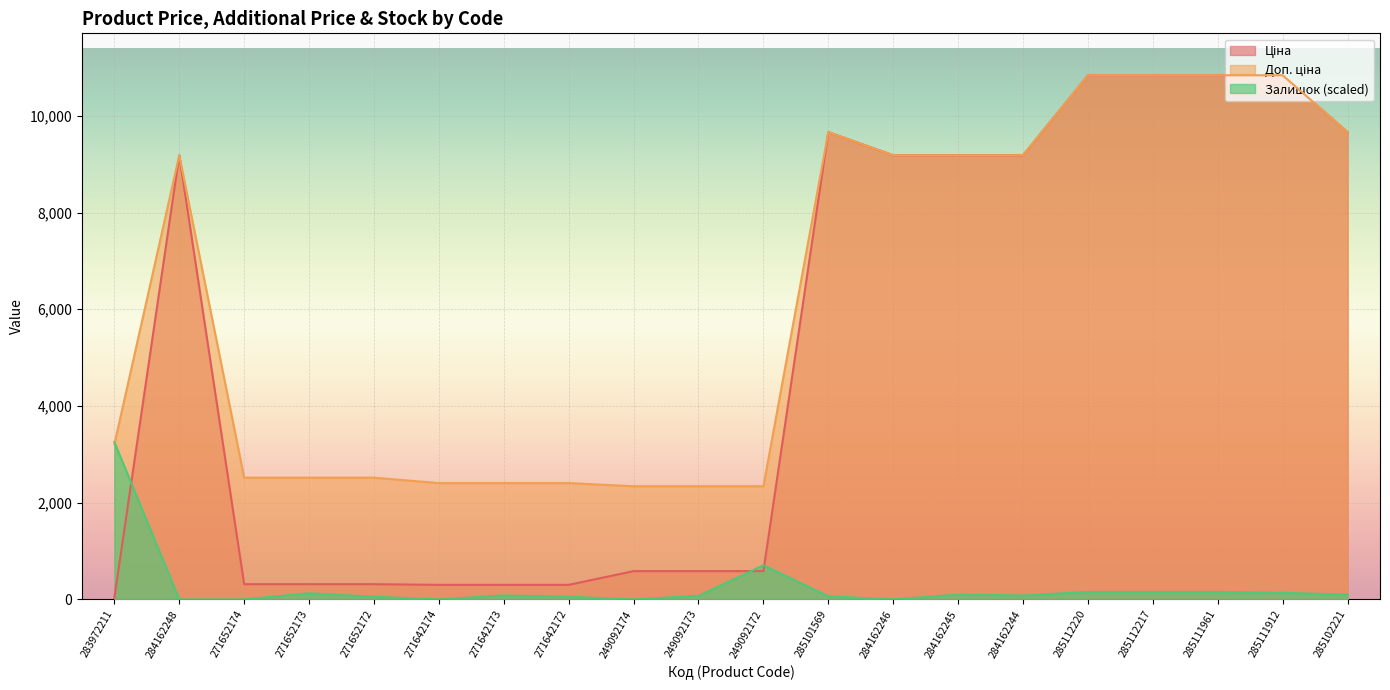

Which series has the widest spread of values?

Ціна